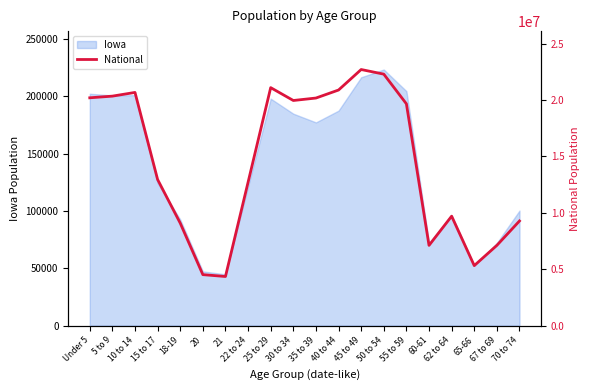

What is the difference between the maximum and minimum values?

18354297